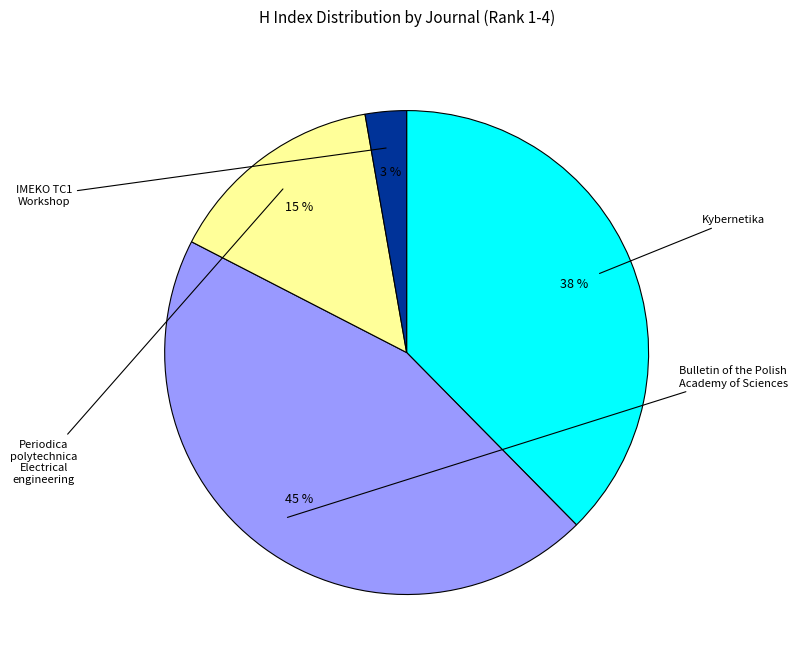

To the nearest percent, what is the average slice percentage?

25%